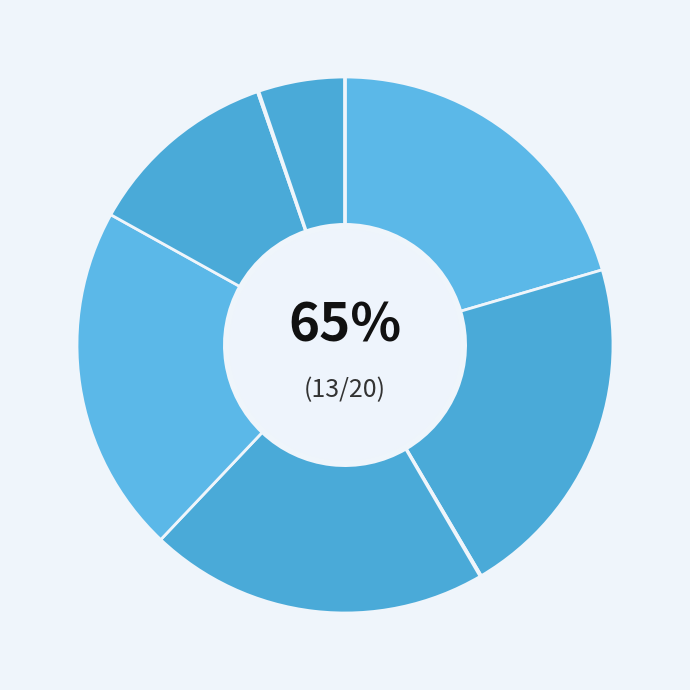

Does Goblin Secrets represent more than half of the total?

No